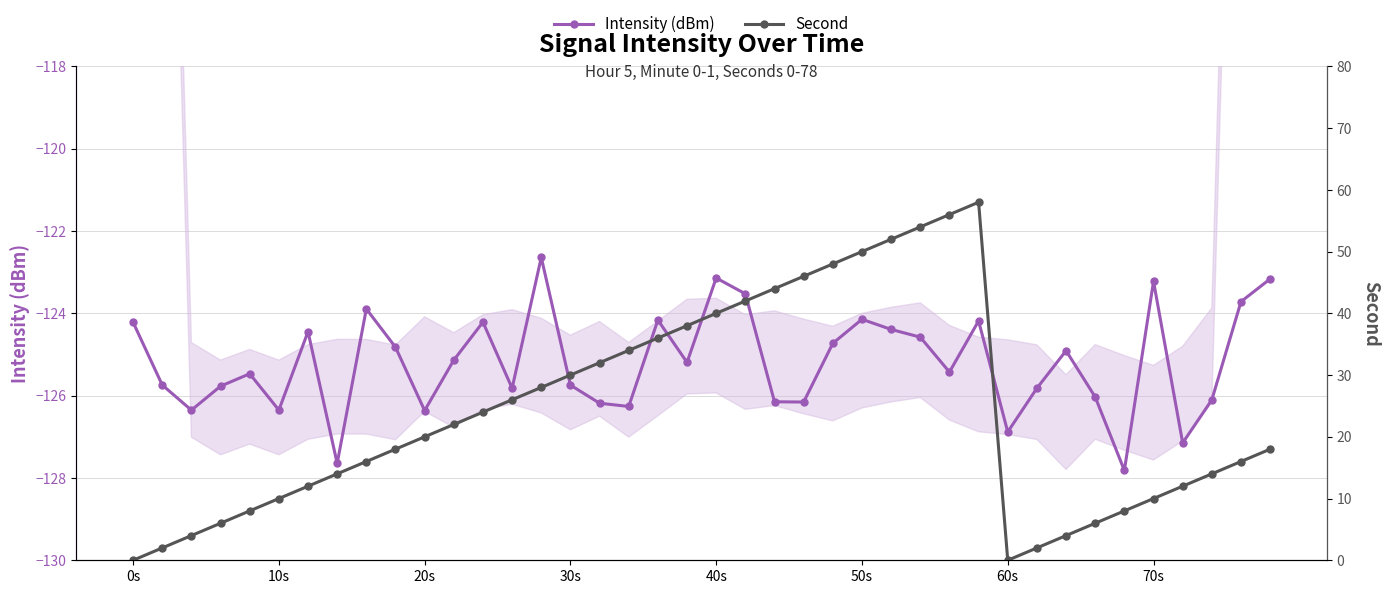

What is the average value of the Intensity (dBm) series?

-125.2